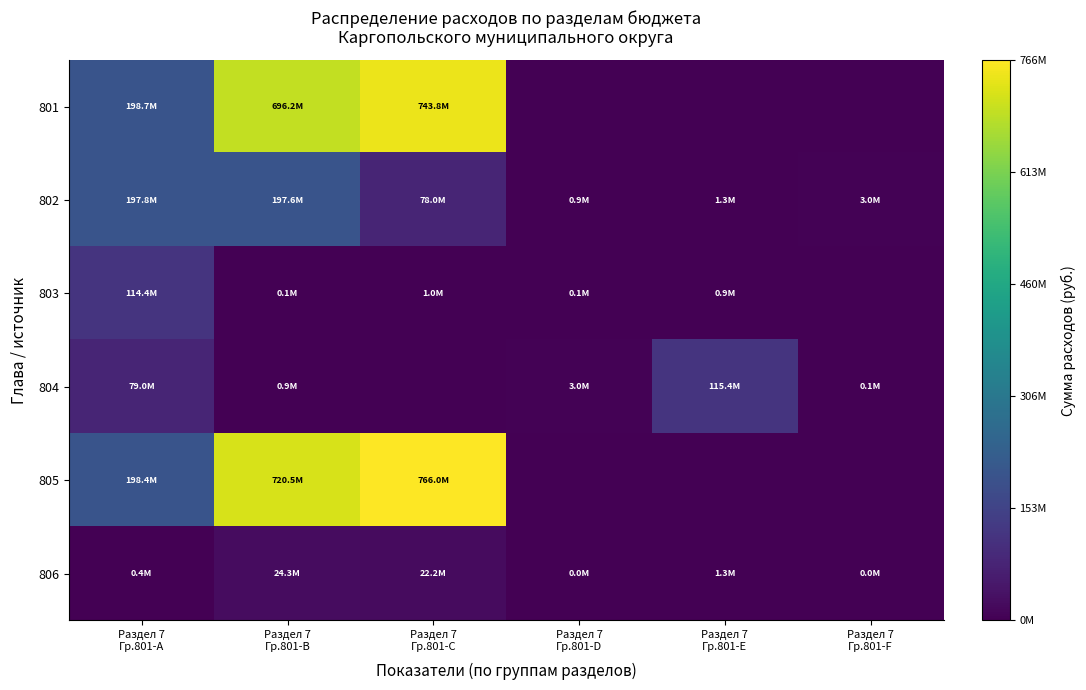

What is the greatest value displayed?

765955122.4